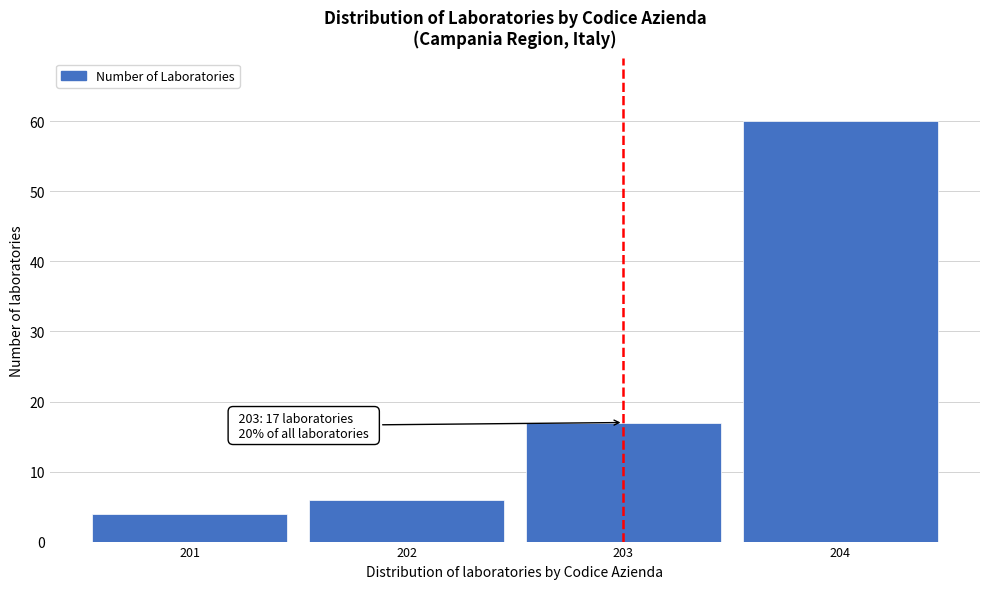

Reading right to left, what are all the values shown in this chart?

60	17	6	4